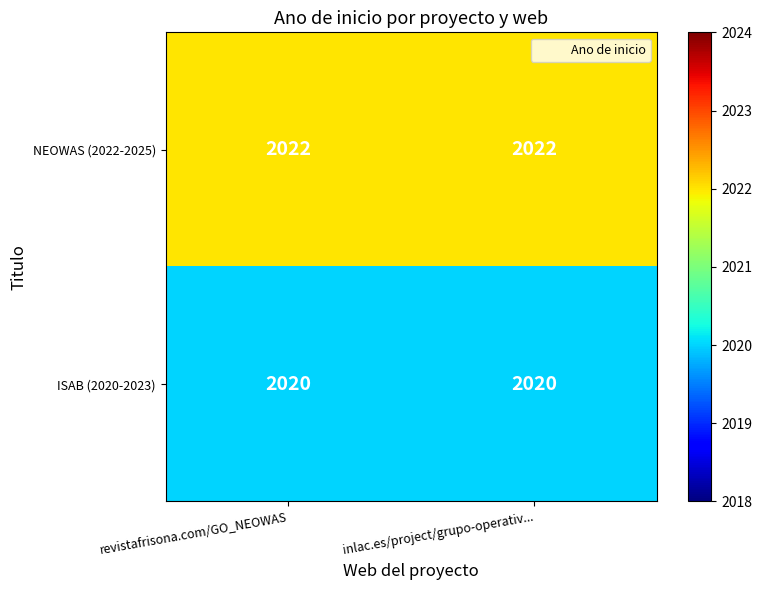

The value of NEOWAS (2022-2025) at inlac.es/project/grupo-operativ... is 2022. True or false?

True